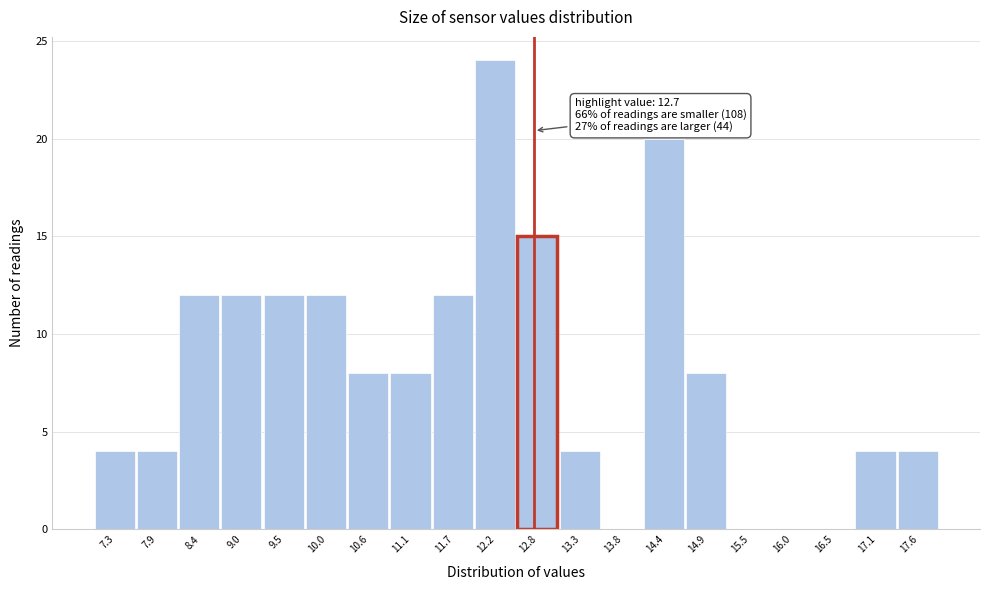

Over which range of the x-axis is the bar tallest?

11.9 to 12.5